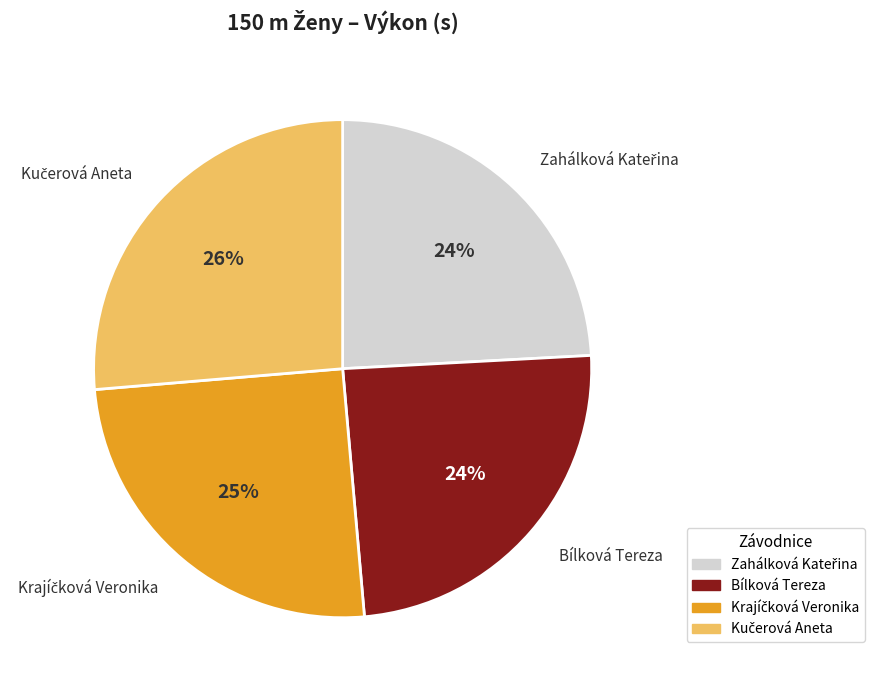

To the nearest percent, what is the difference between the largest and smallest slice percentages?

2%